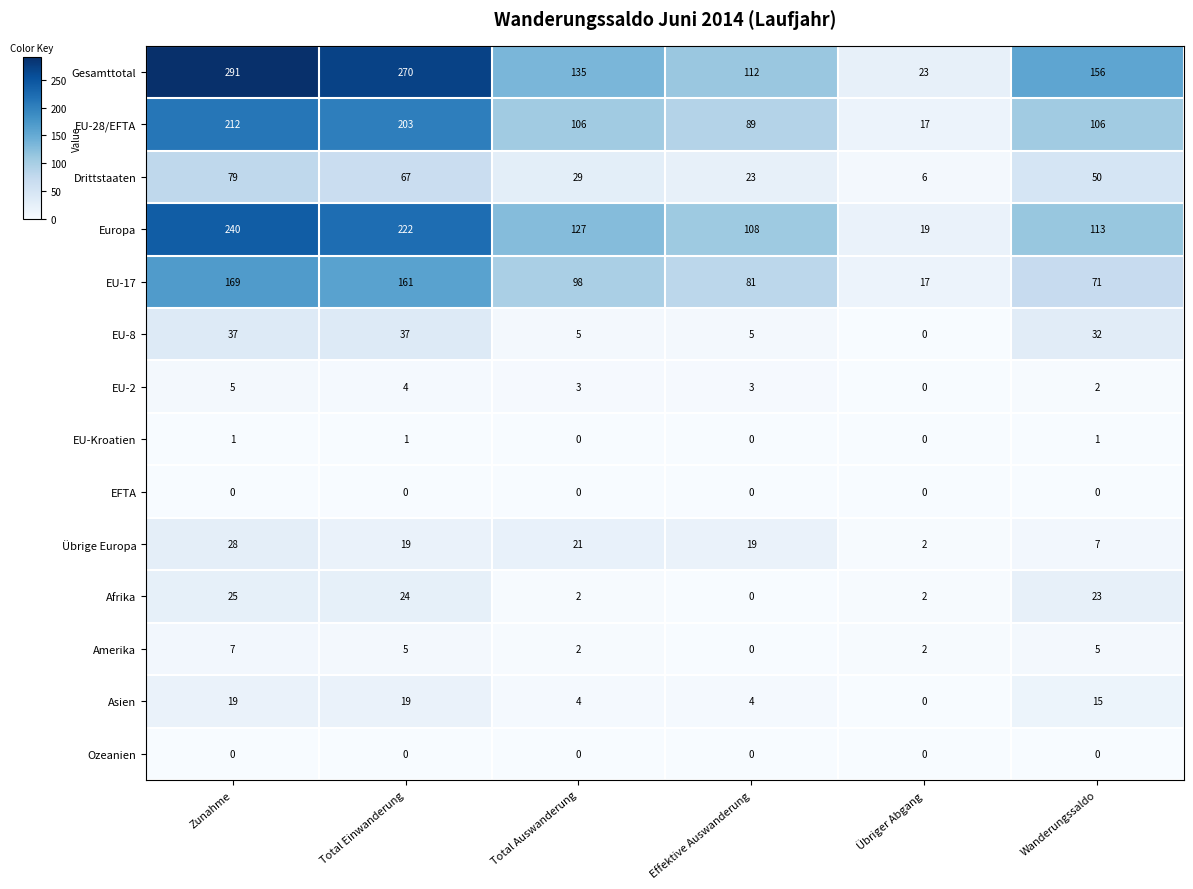

List the labels in order of Europa value, largest first.

Zunahme, Total Einwanderung, Total Auswanderung, Wanderungssaldo, Effektive Auswanderung, Übriger Abgang